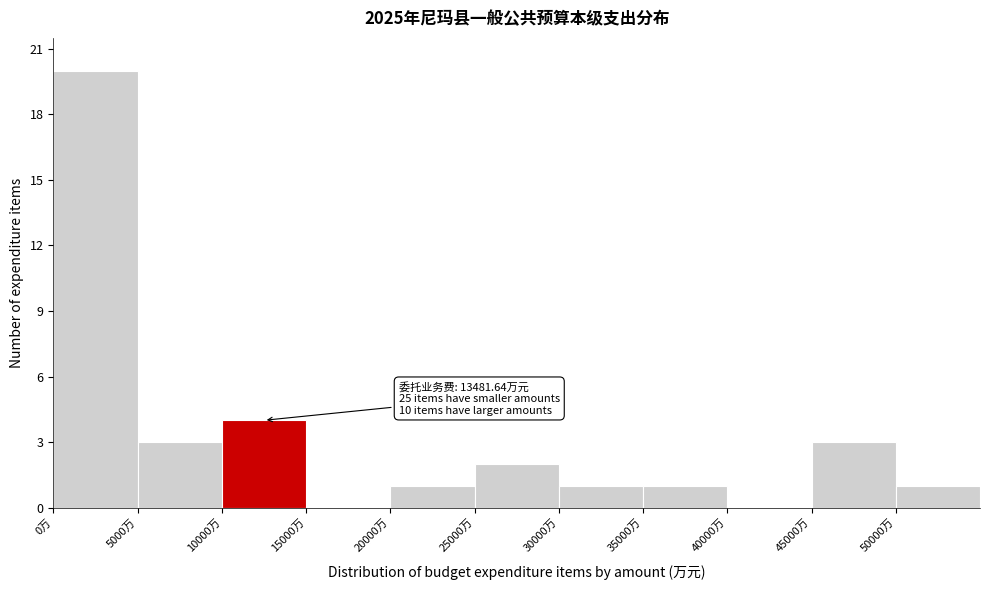

Which range on the x-axis has the tallest bar?

0 to 5000